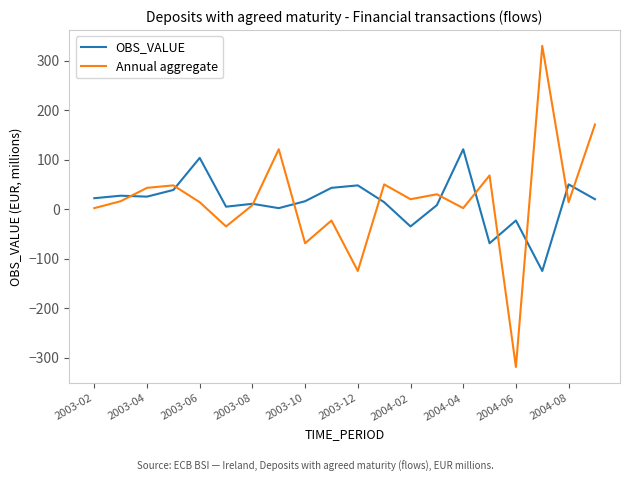

What is the minimum value for Annual aggregate?

-319.0